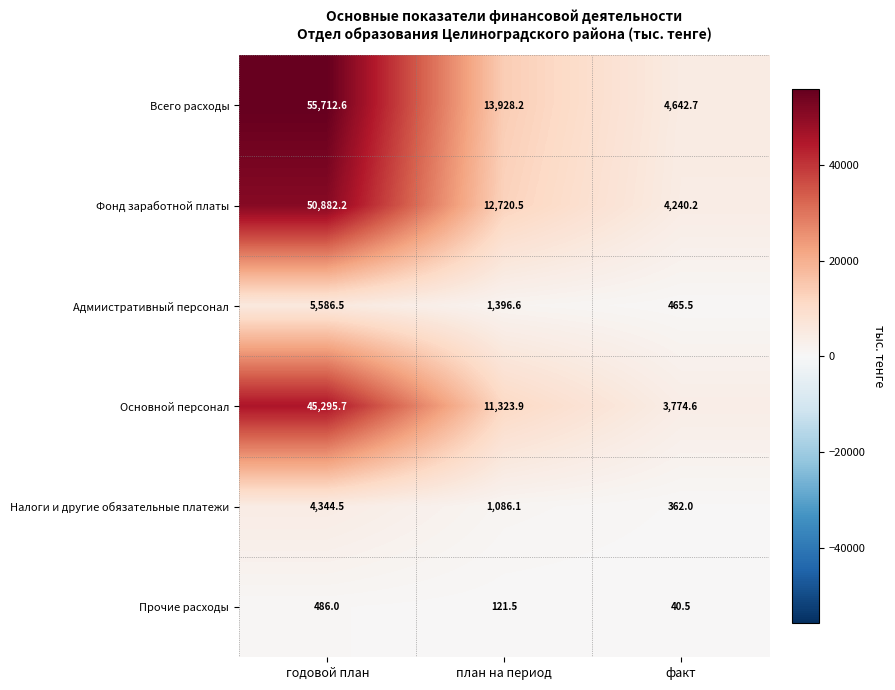

Is it true that Фонд заработной платы equals 19419.0 at годовой план?

False